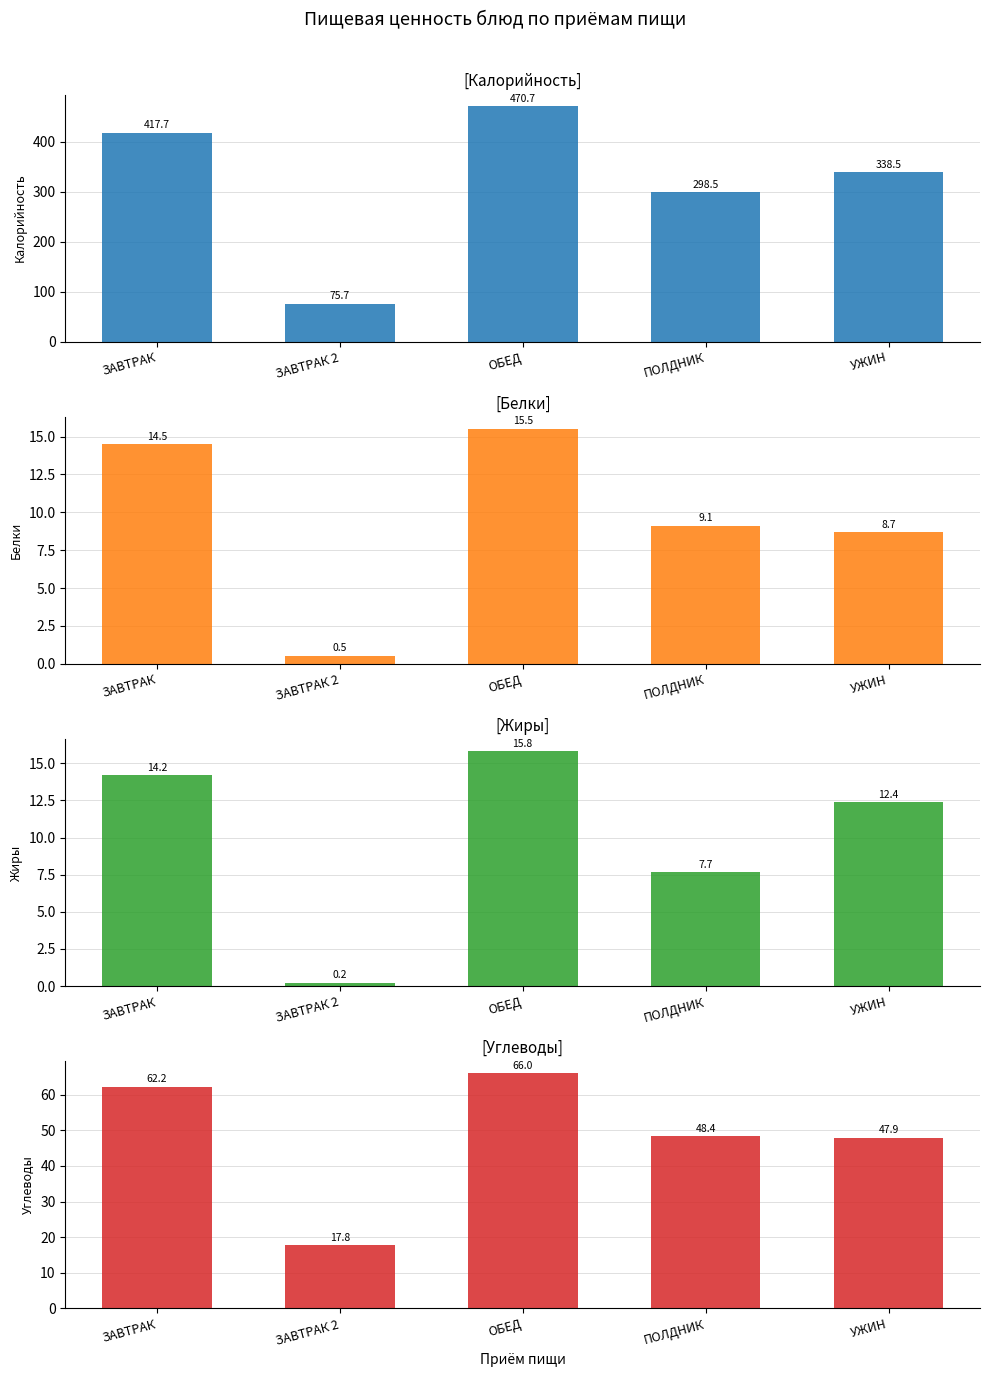

What is the sum of the Белки values at УЖИН and ЗАВТРАК?

23.2